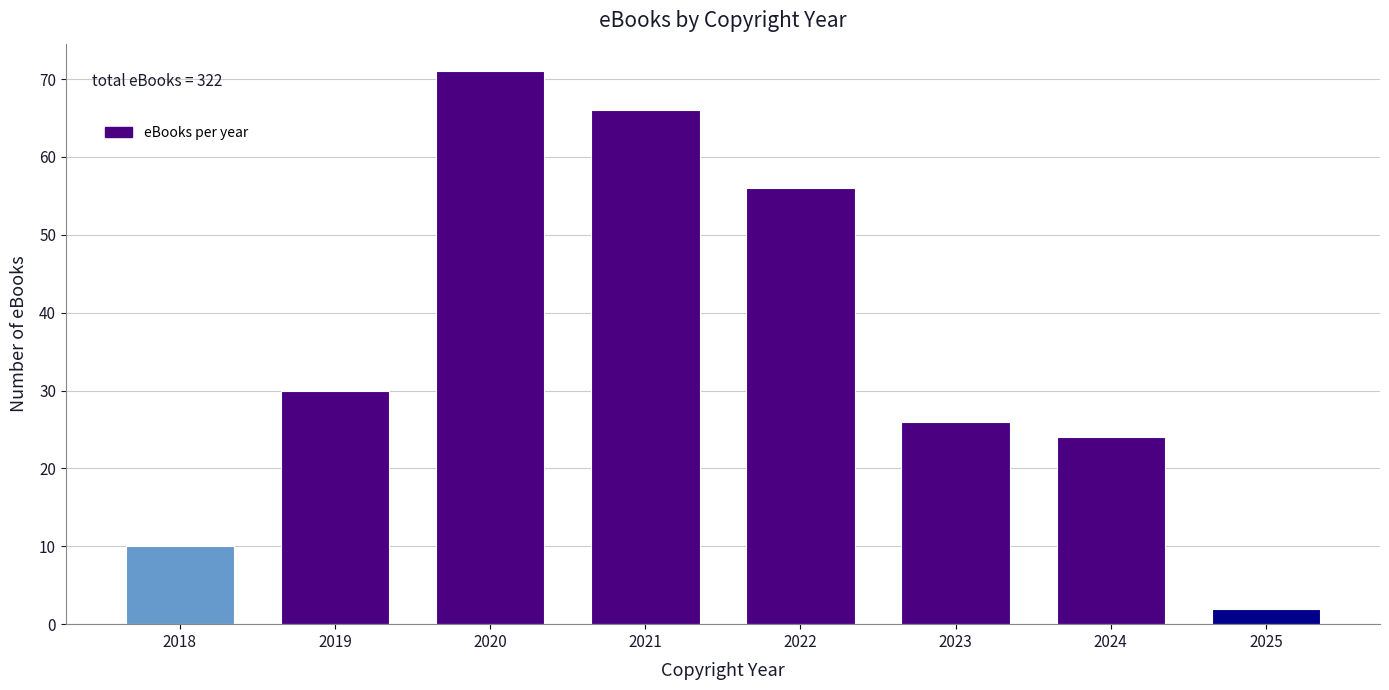

Reading right to left, list all the values displayed in this chart.

2025=2	2024=24	2023=26	2022=56	2021=66	2020=71	2019=30	2018=10